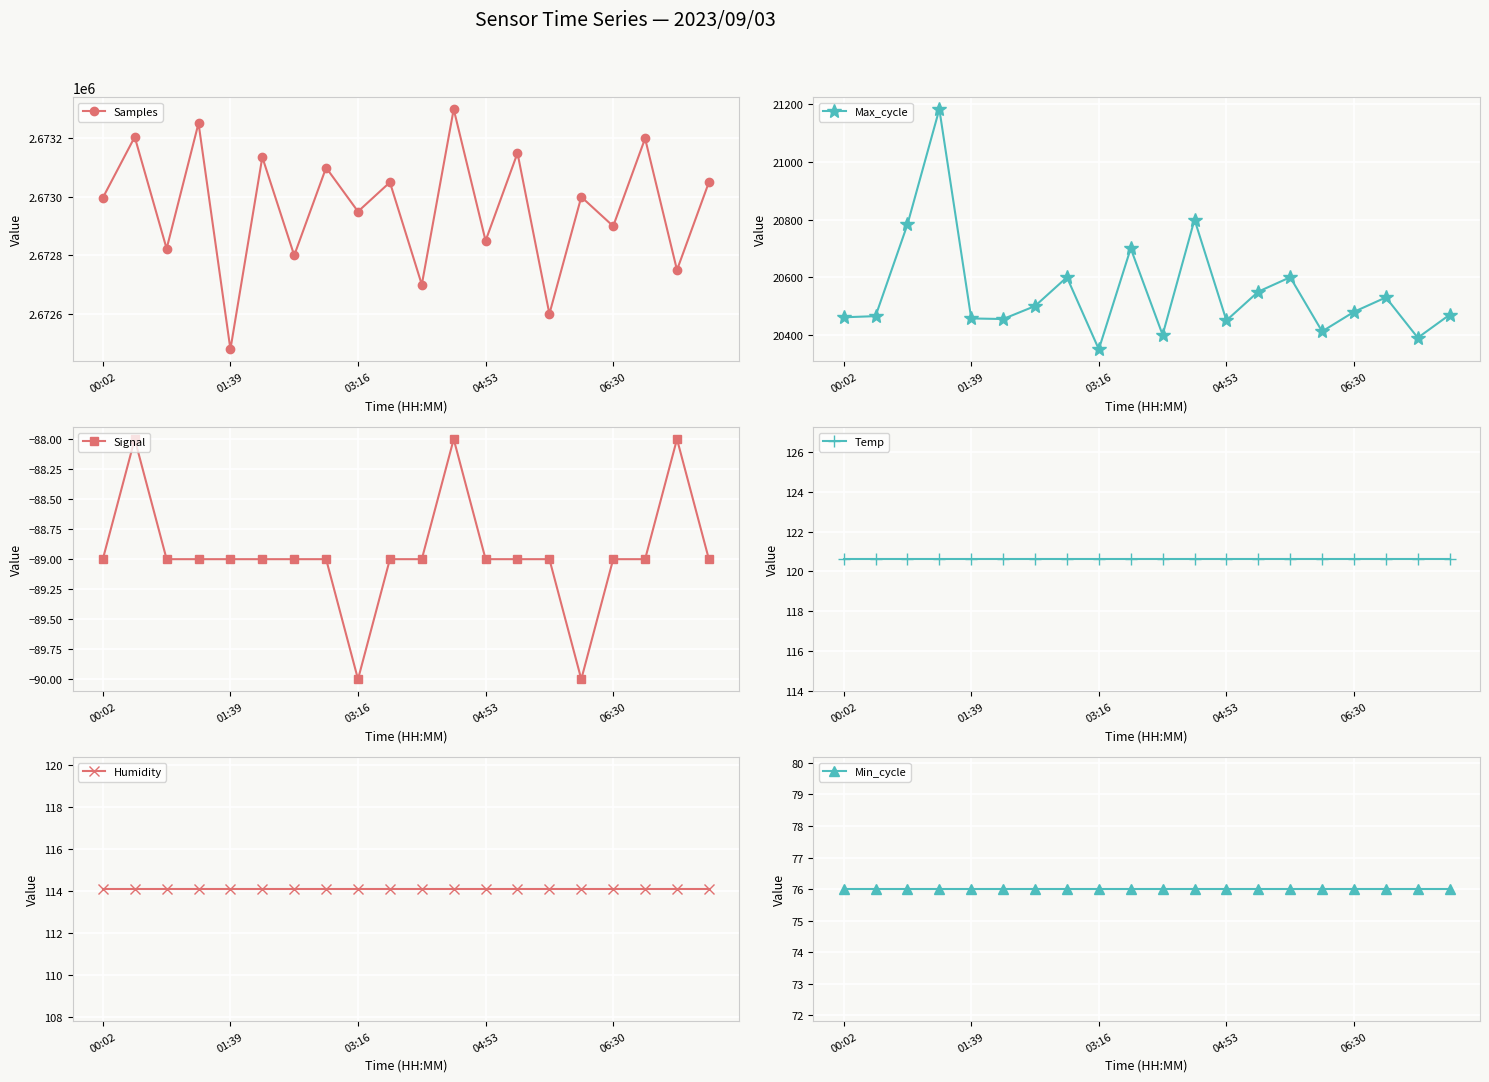

How many lines are shown in the chart?

6